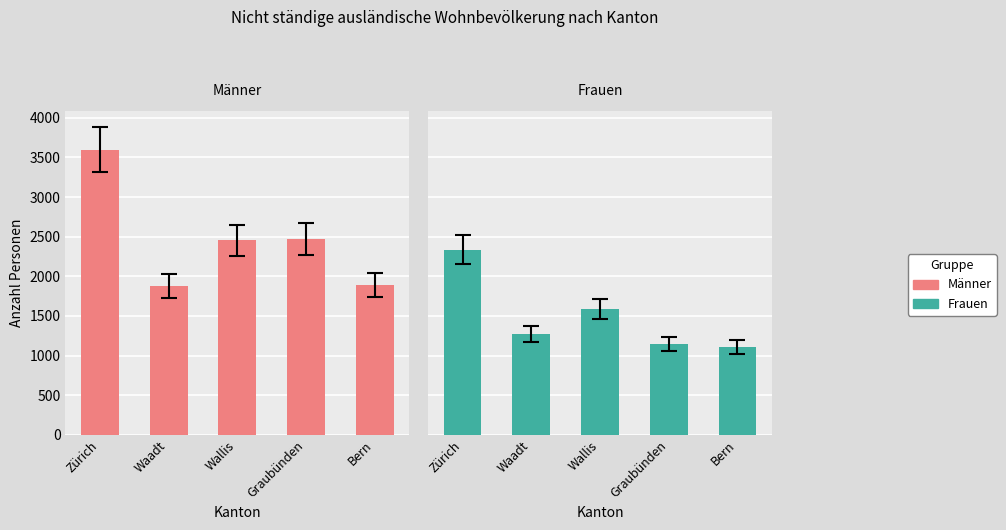

At how many categories does at least one series exceed 1878?

4